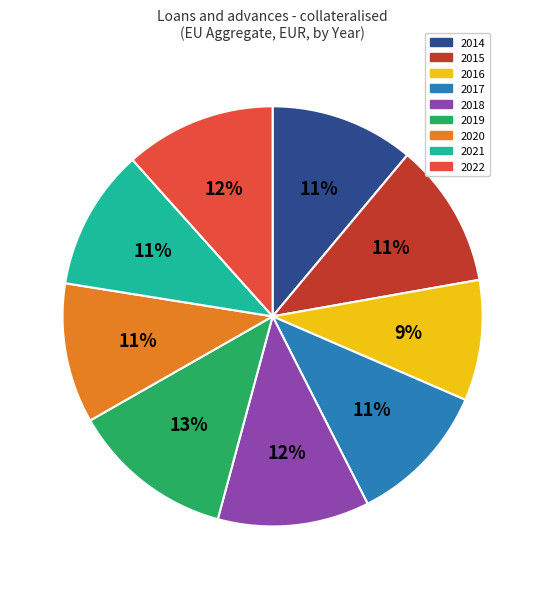

True or false: 2014 accounts for 11% of the total.

True